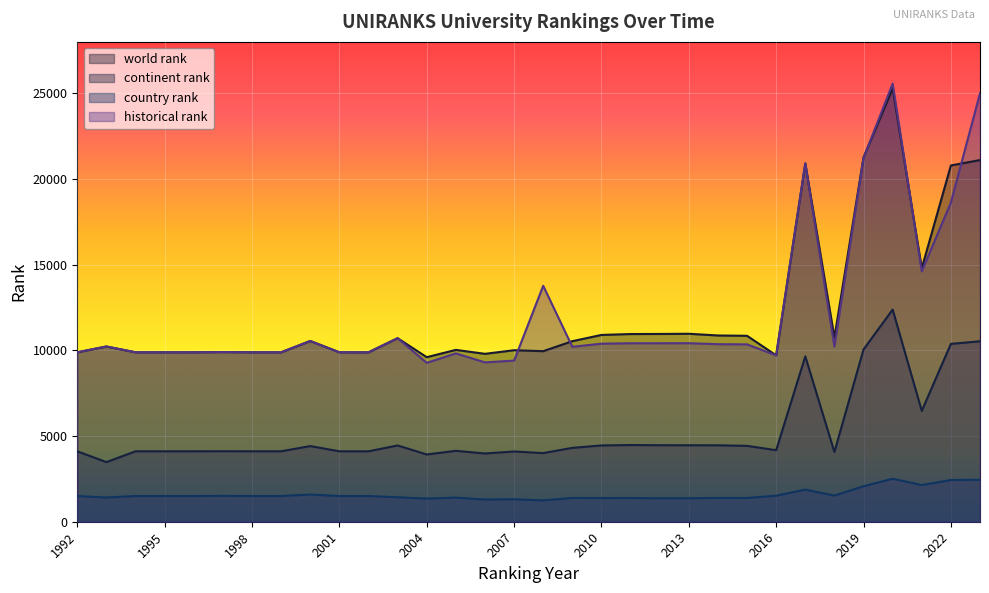

What is the average value of the historical rank series?

12203